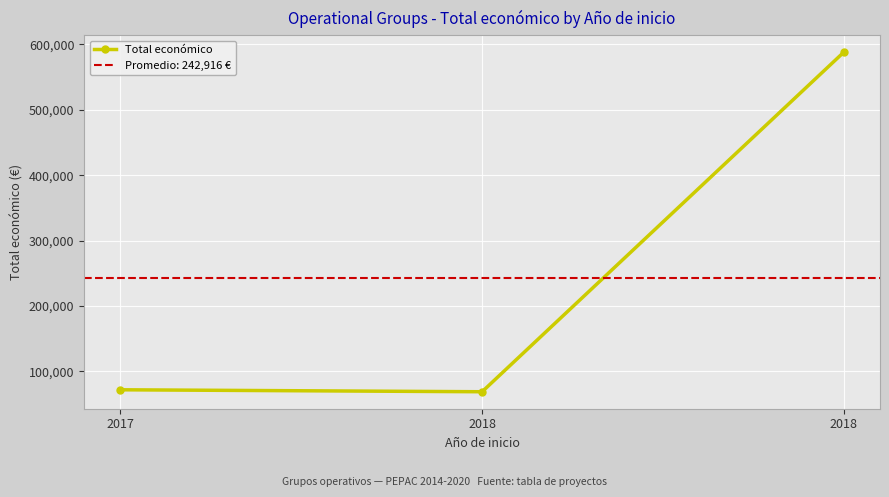

Reading left to right, what are all the values shown in this chart?

71800	68803	588146